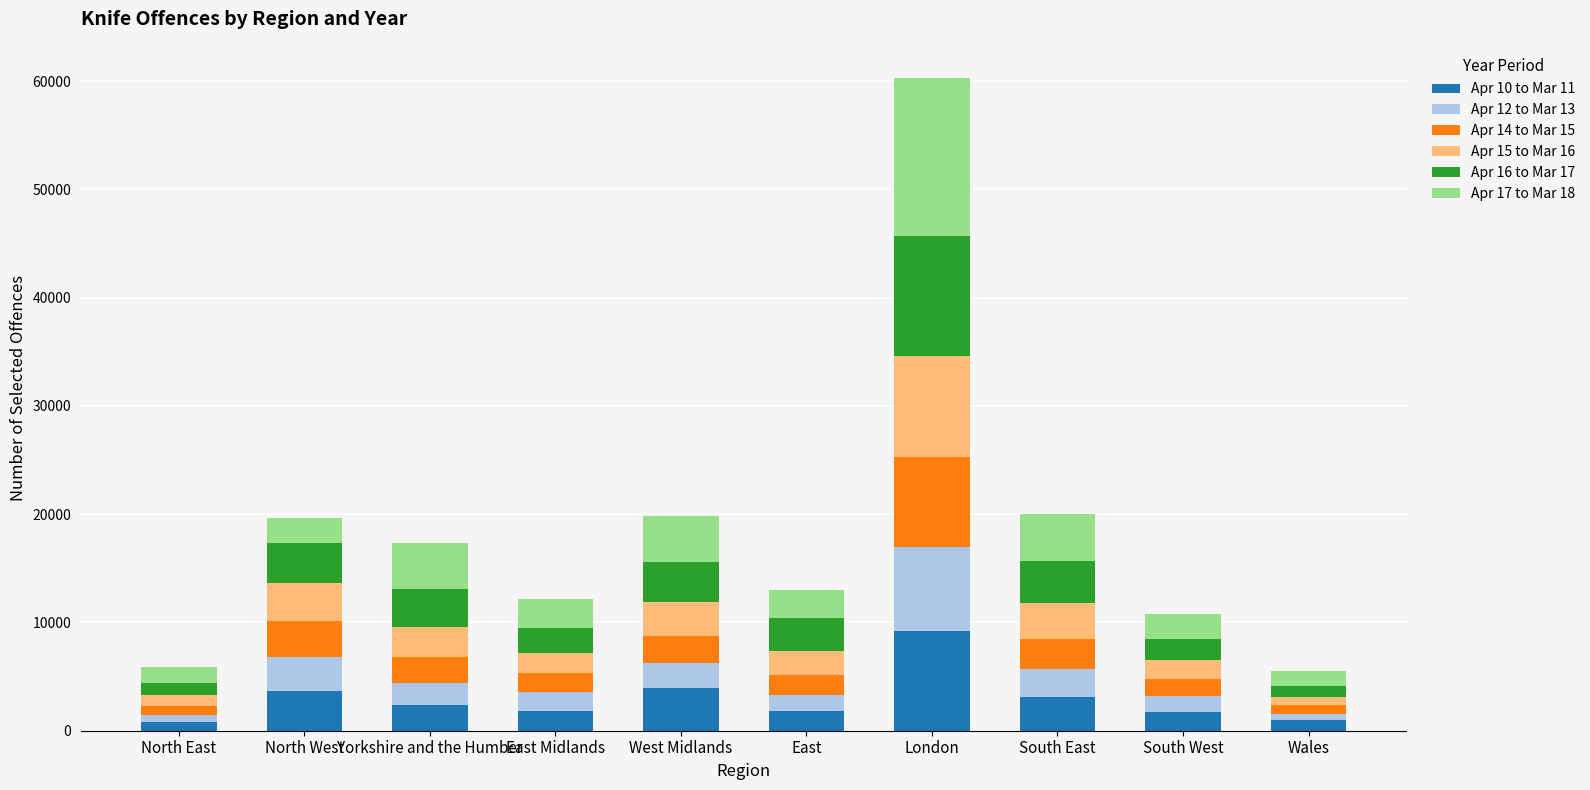

The value of Apr 10 to Mar 11 at East is 1831. True or false?

True